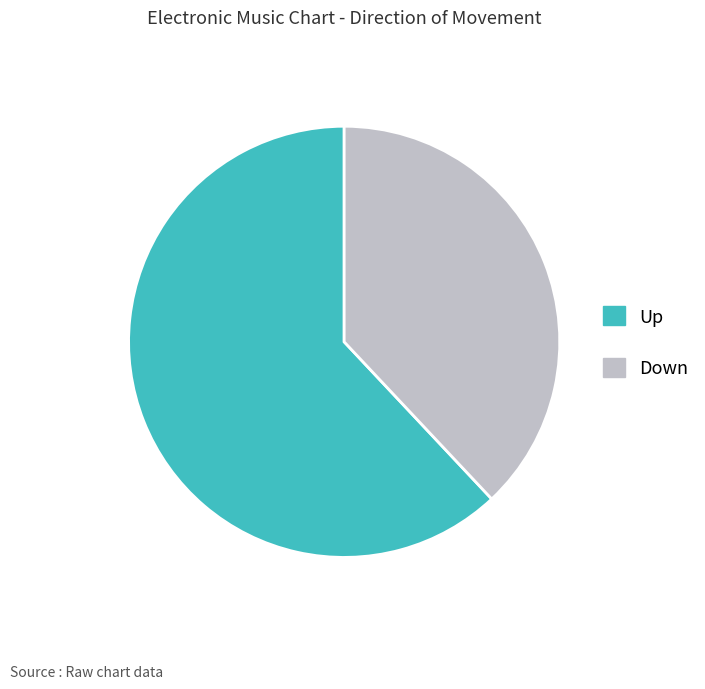

Does Up represent more than half of the total?

Yes